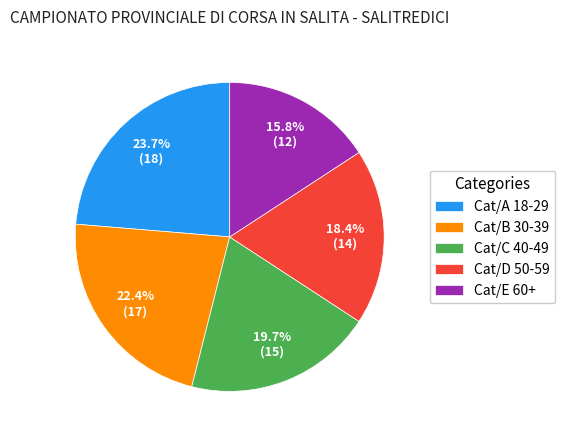

To the nearest percent, what is the combined percentage of Cat/B 30-39 and Cat/D 50-59?

41%